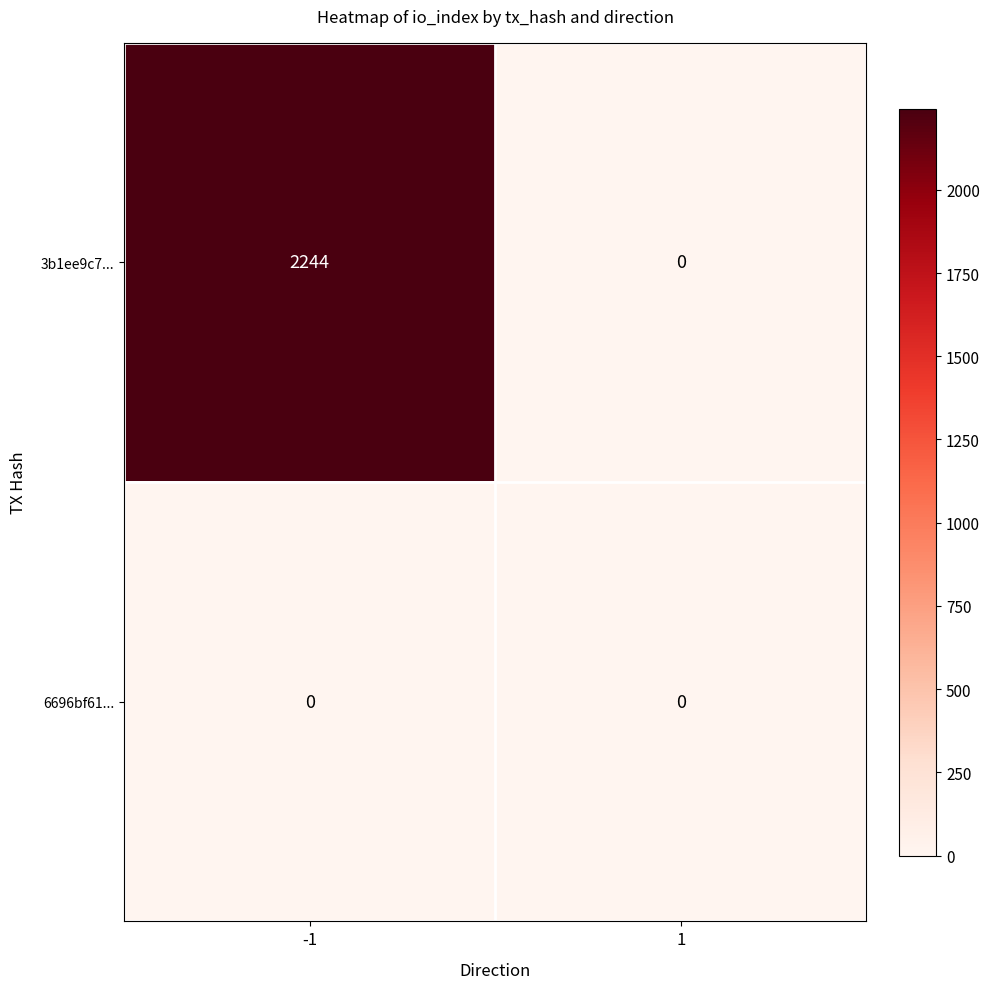

What is the sum of the 3b1ee9c7... values at -1 and 1?

2244